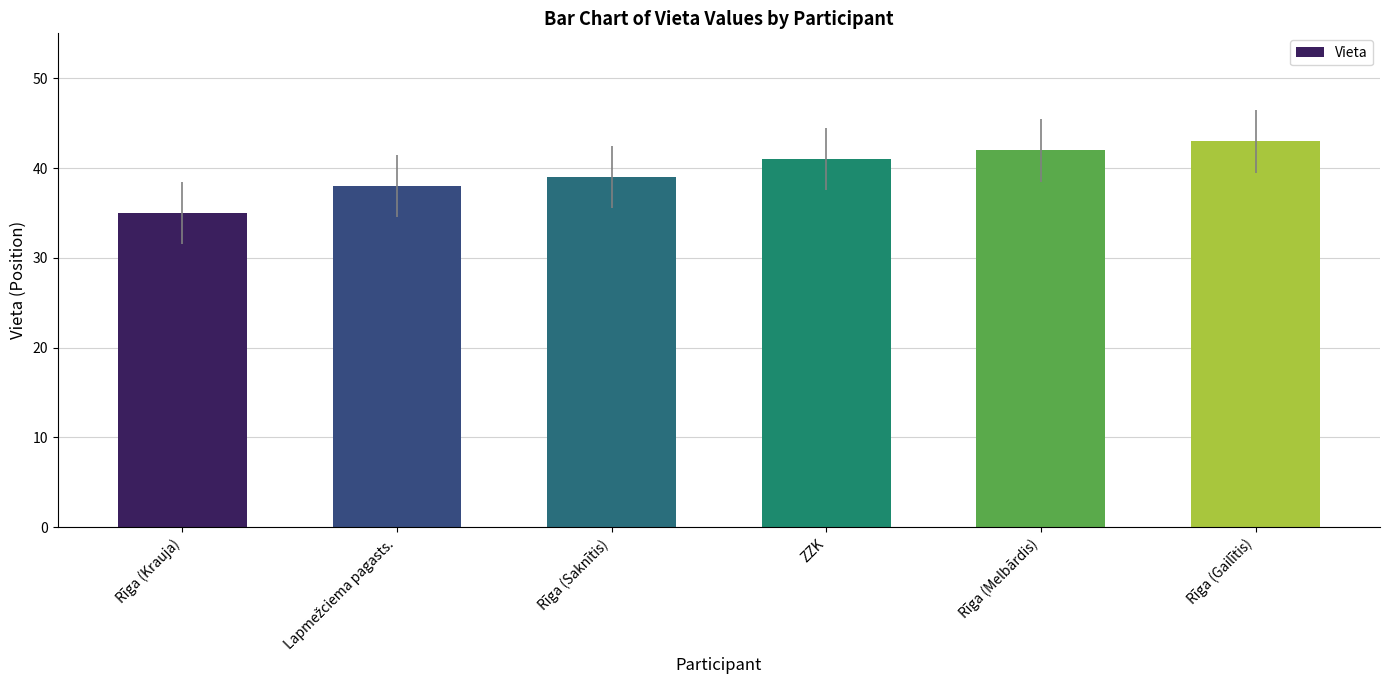

What position from the right is Rīga (Gailītis)?

1